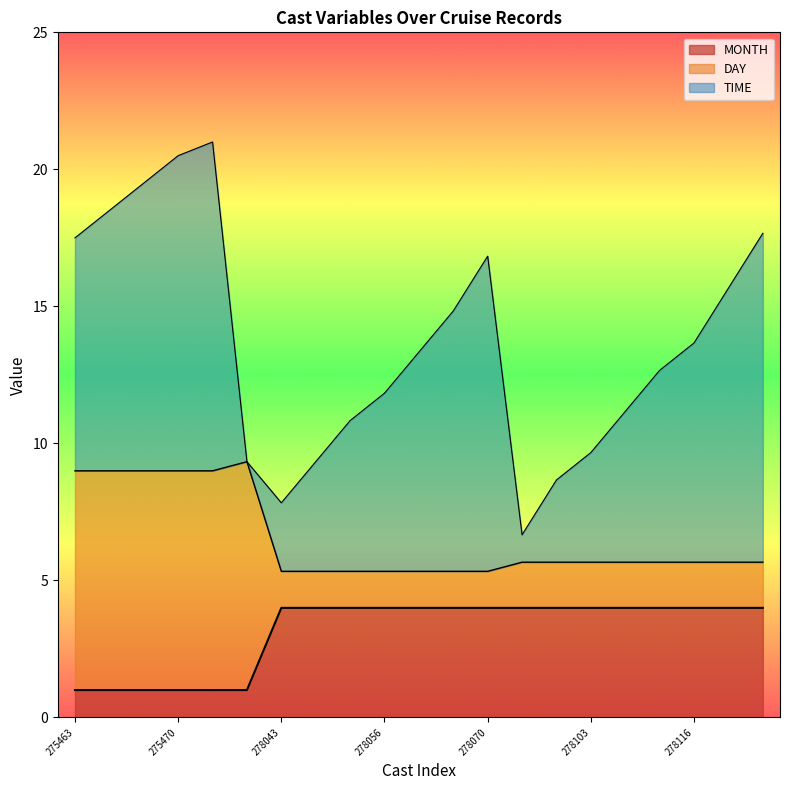

Which has a higher value, 275471 or 278116?

275471